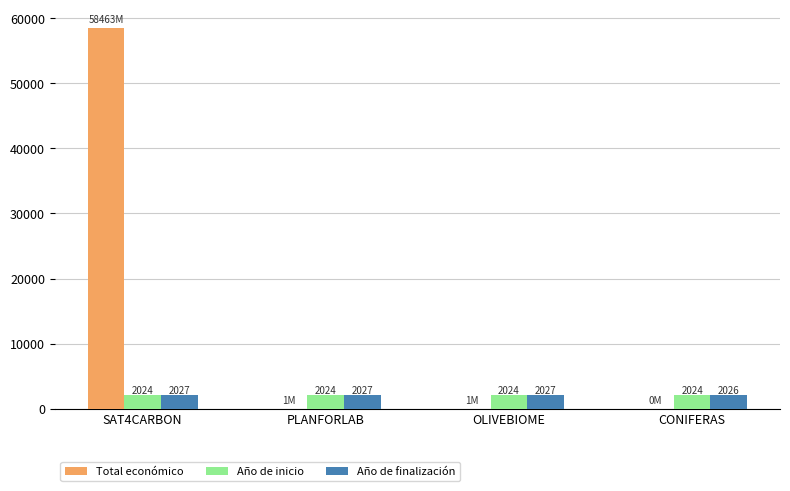

What is the approximate value of Año de inicio at OLIVEBIOME?

2024.0